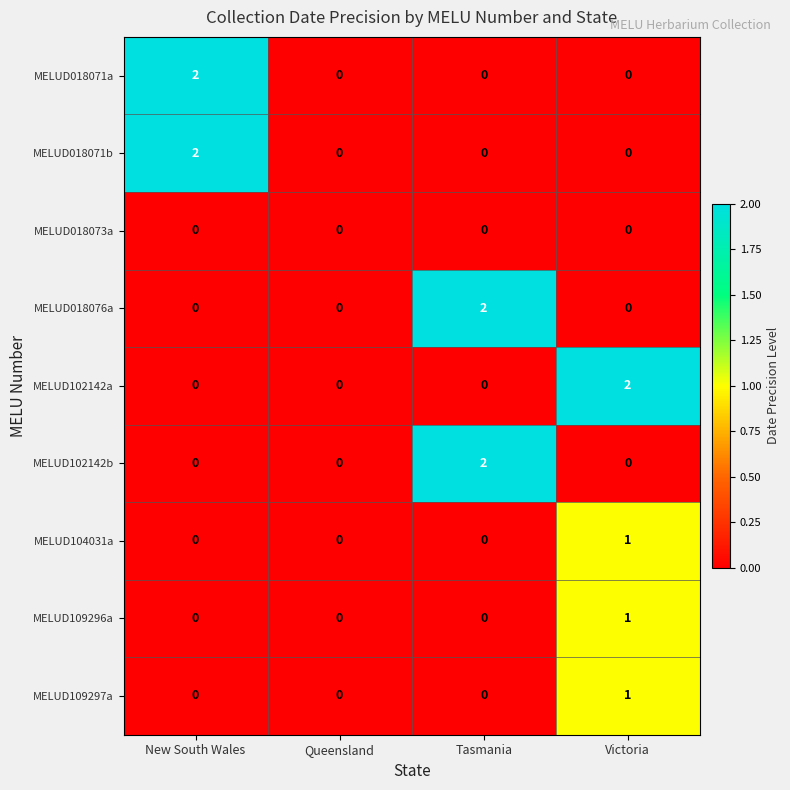

At which category is the sum across all series the highest?

Victoria